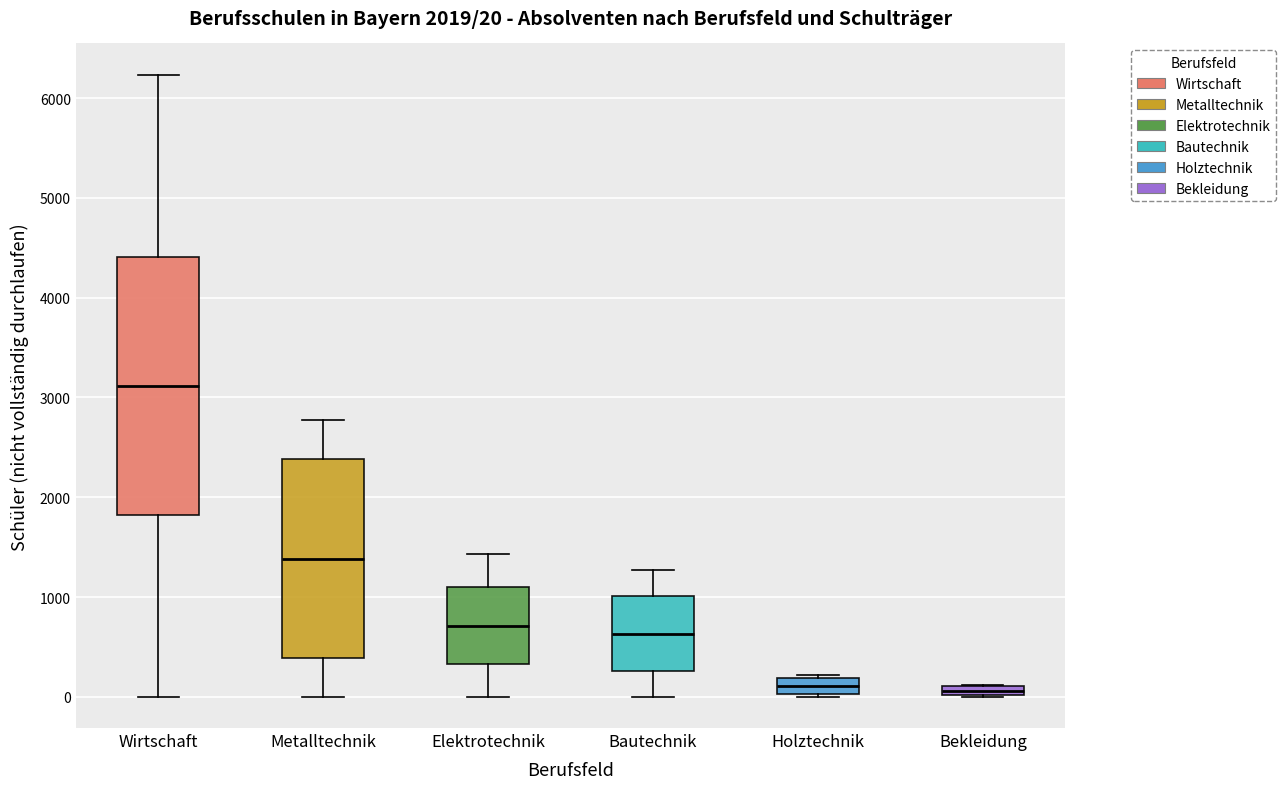

Which box's median line is the highest?

Wirtschaft